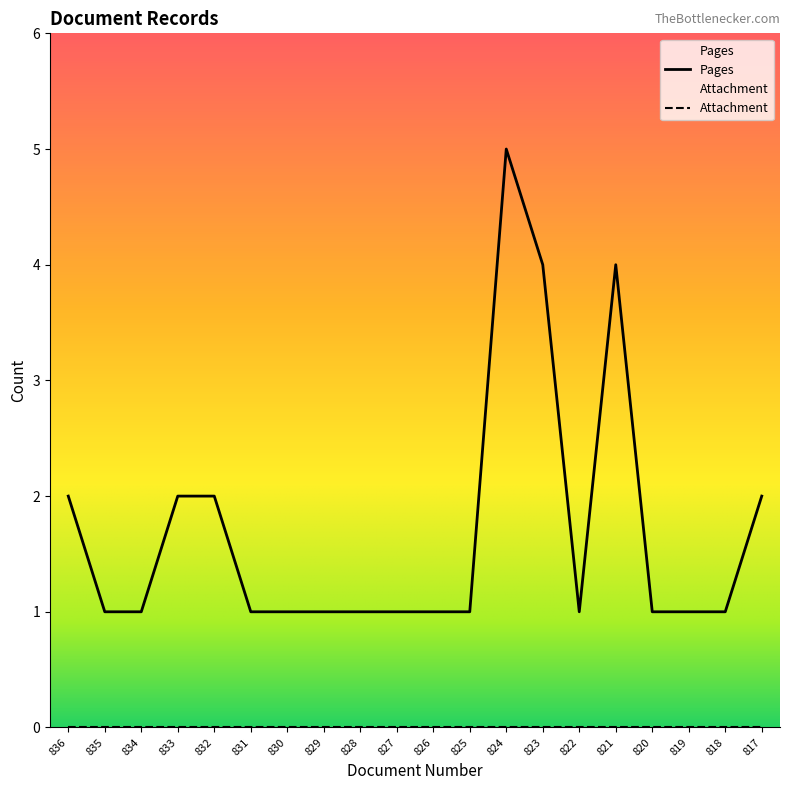

Which has a higher value, 830 or 818?

830